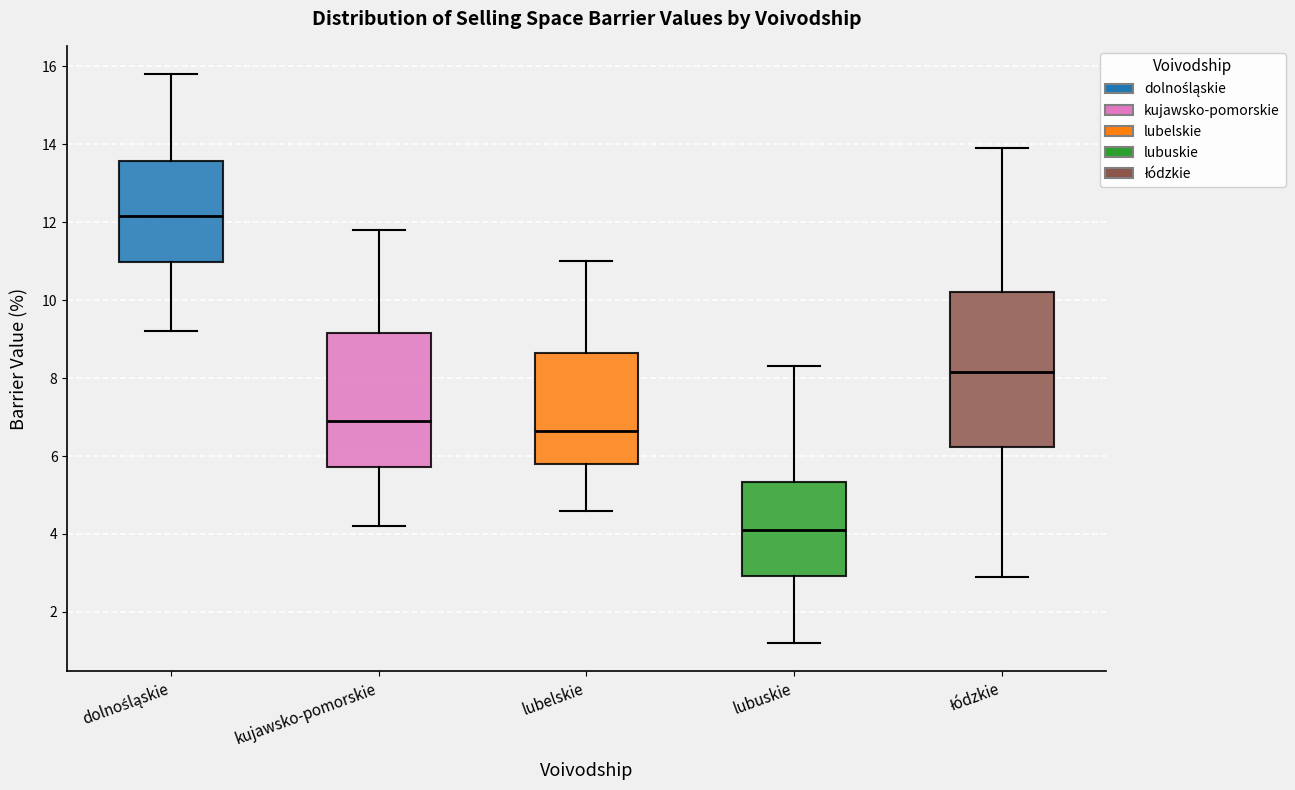

Which box has the highest median line?

dolnośląskie